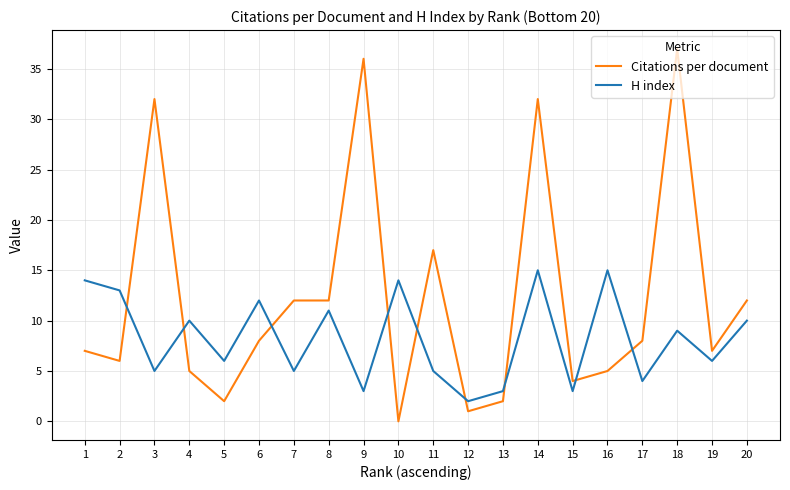

How many intersections are there between H index and Citations per document?

9